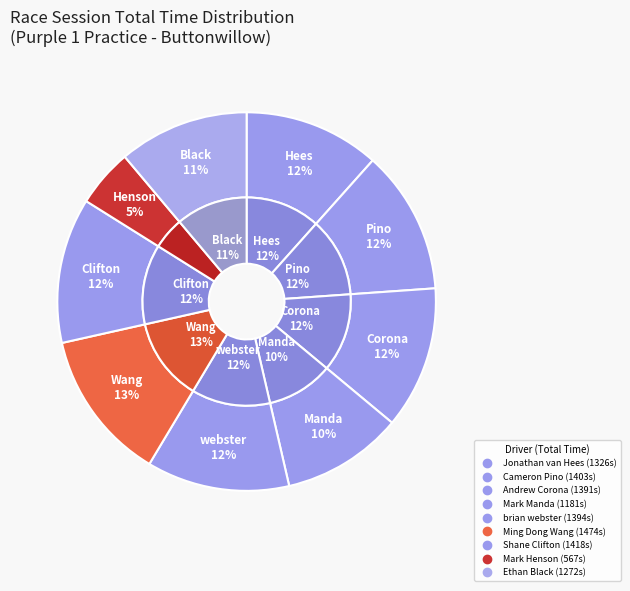

Which category has the smallest portion of the pie?

Mark Henson